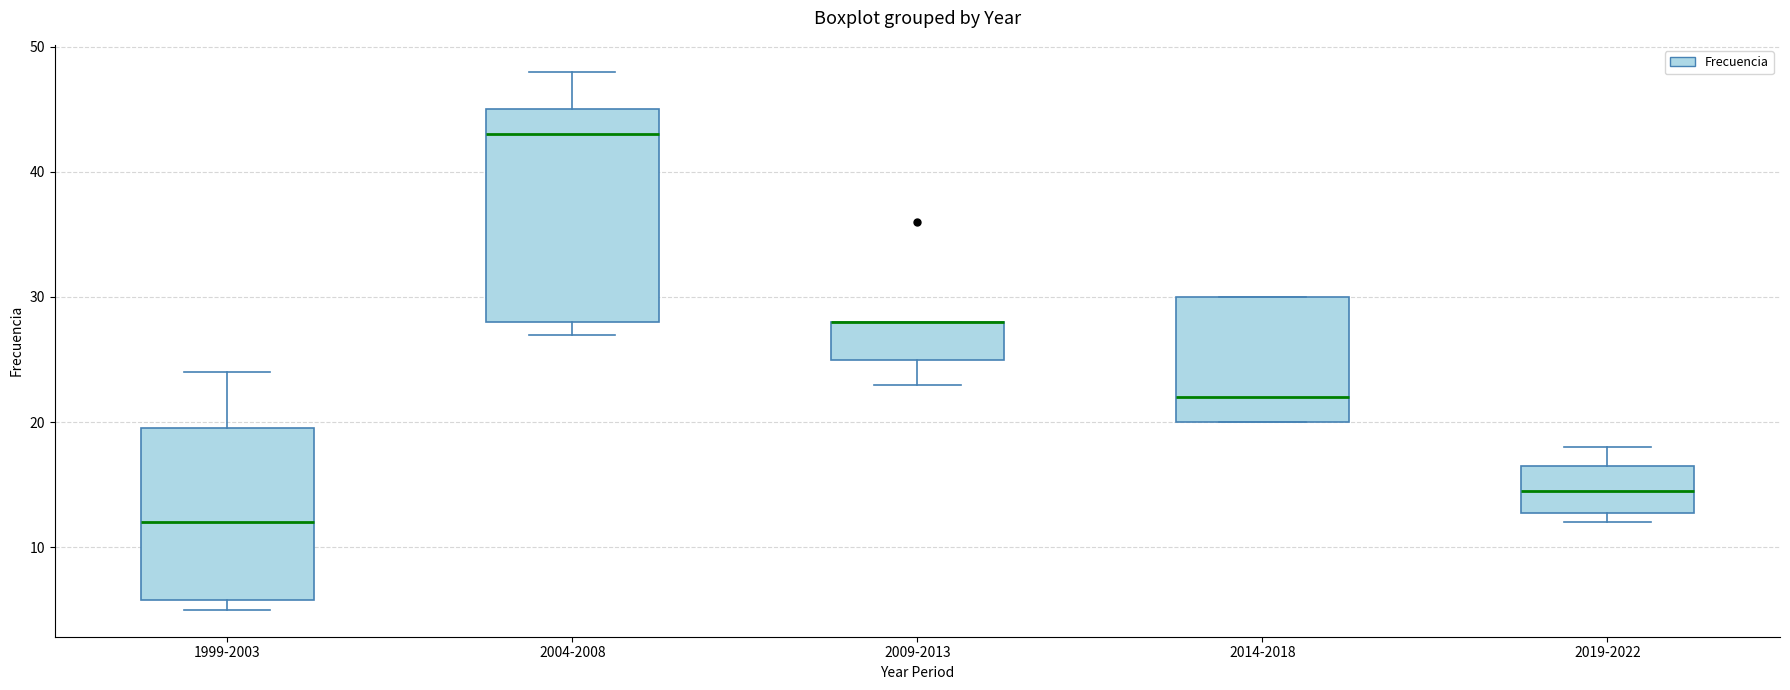

Comparing the boxes themselves (not the whiskers), which one is the tallest?

2004-2008